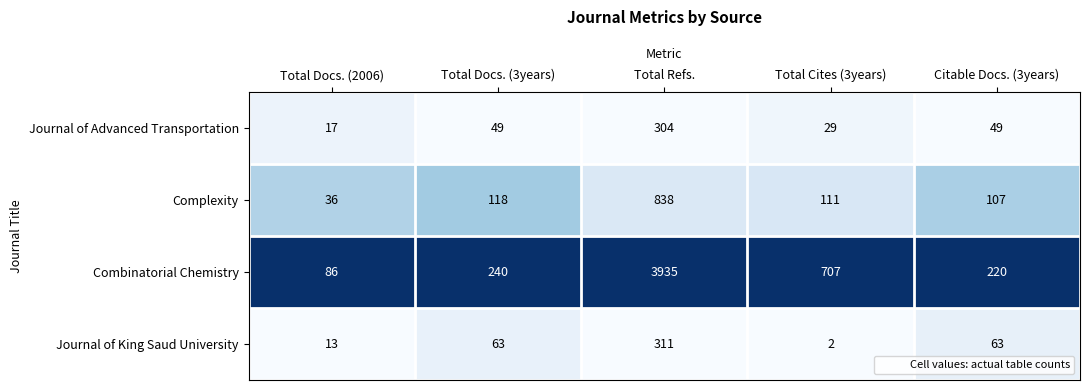

What is the difference between the Journal of Advanced Transportation values at Total Docs. (3years) and Total Docs. (2006)?

32